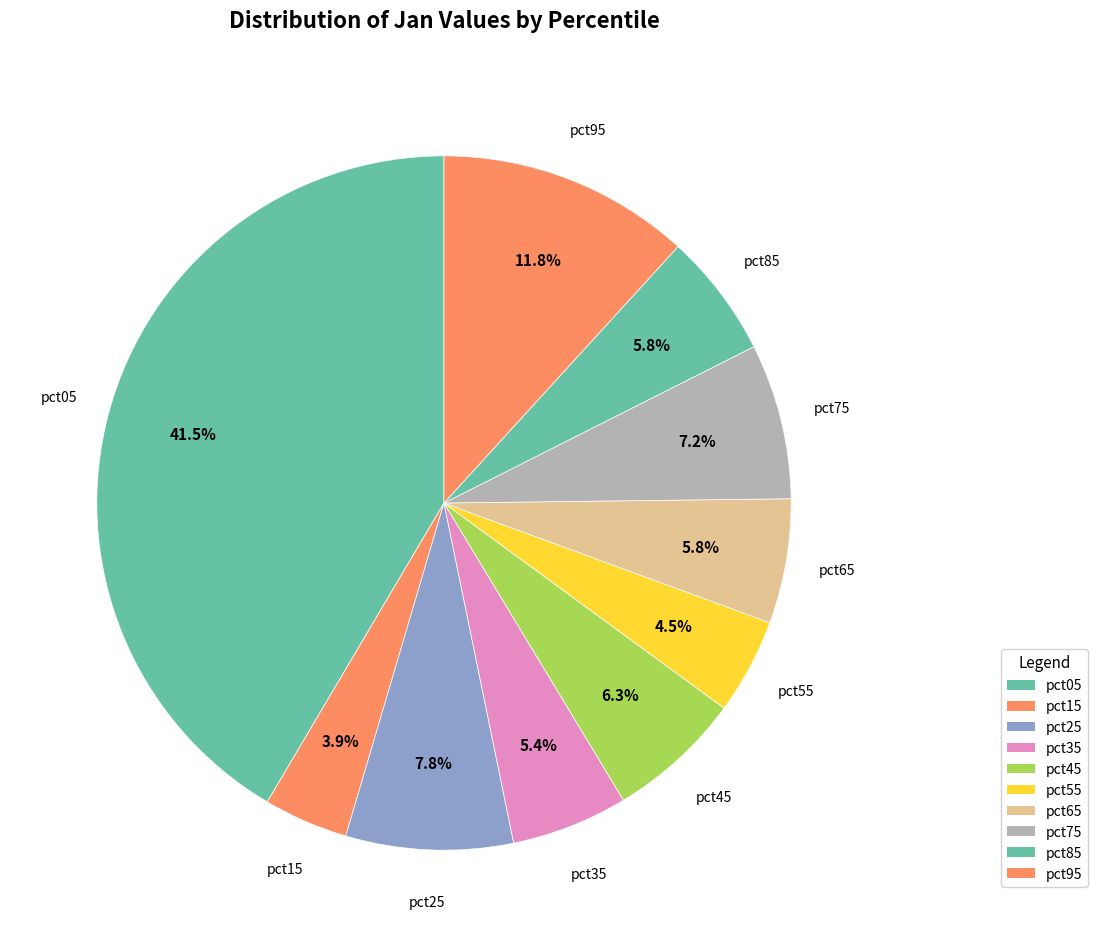

How many segments does this pie chart have?

10